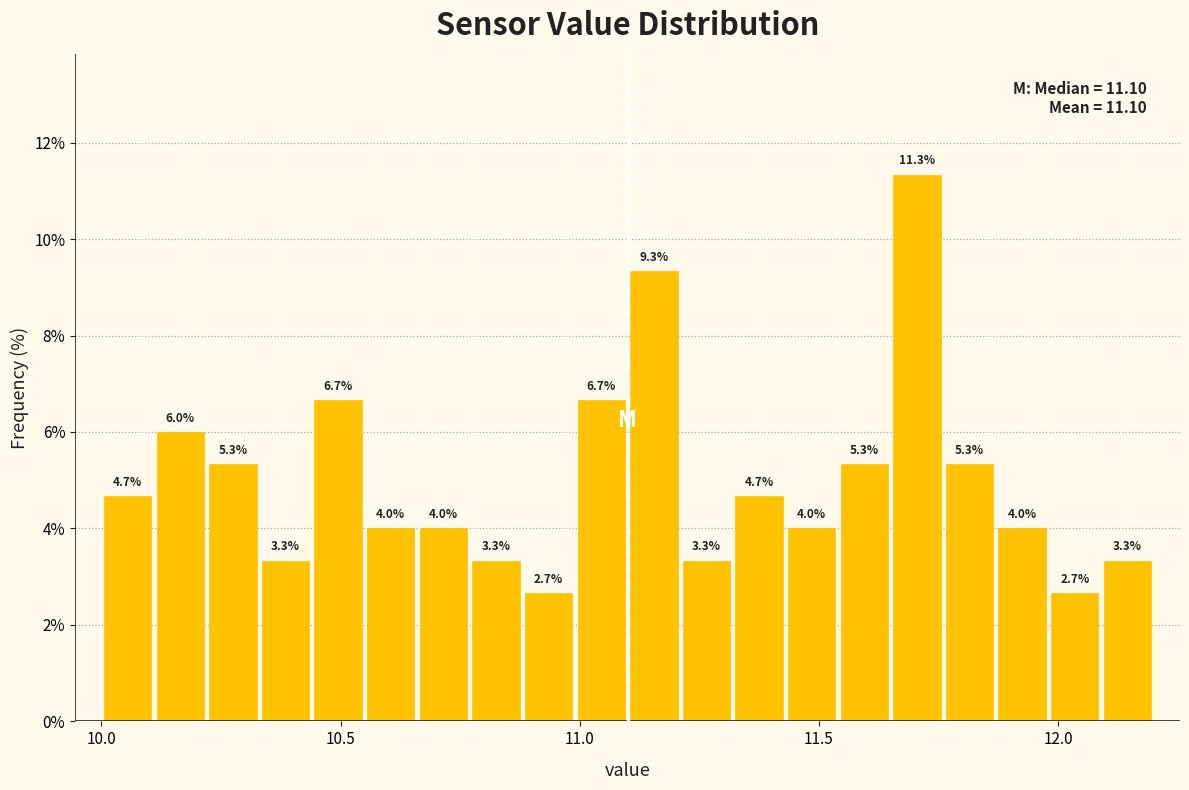

Read against the x-axis, roughly where is the centre of the tallest bar?

11.70